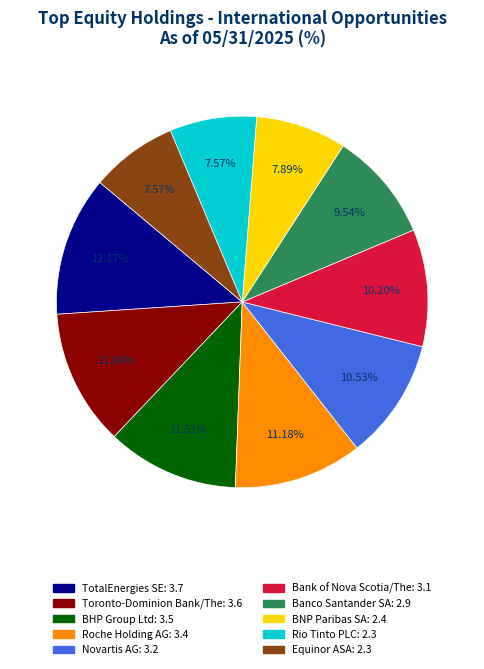

Approximately how many times larger is the value at BHP Group Ltd compared to Equinor ASA?

1.5